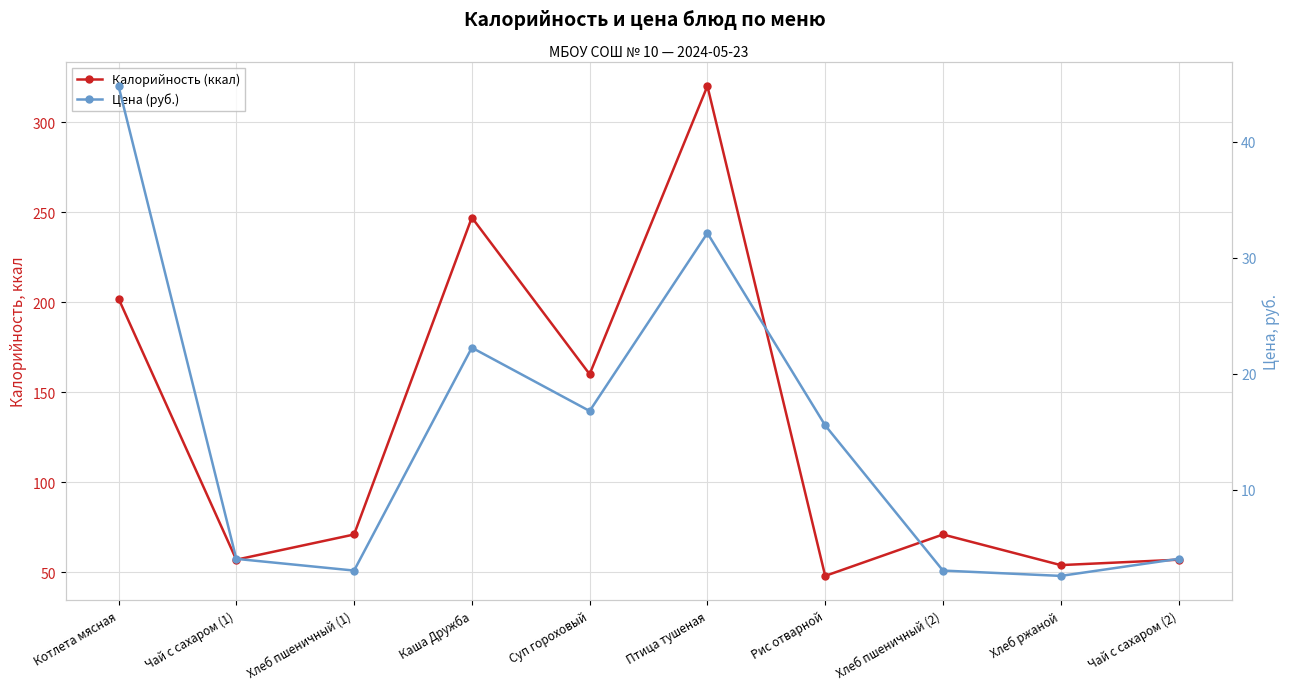

What is the greatest value displayed?

320.0